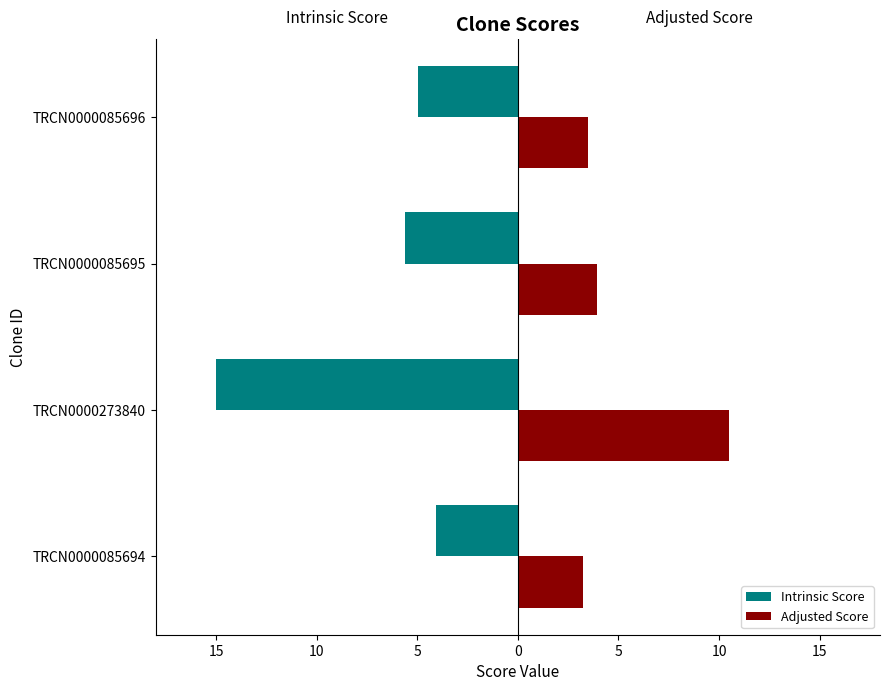

What are all the series names shown in the legend?

Intrinsic Score, Adjusted Score